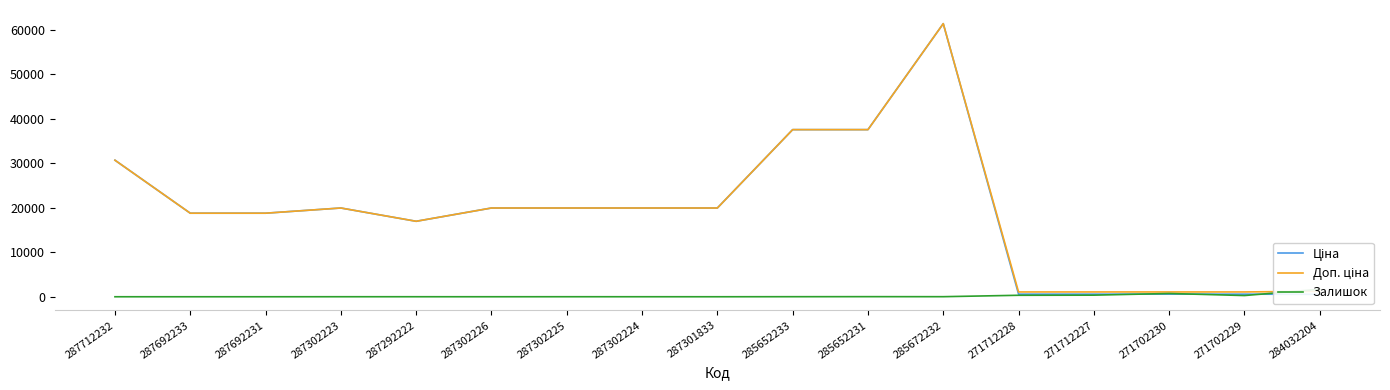

What is the minimum value for Ціна?

539.0